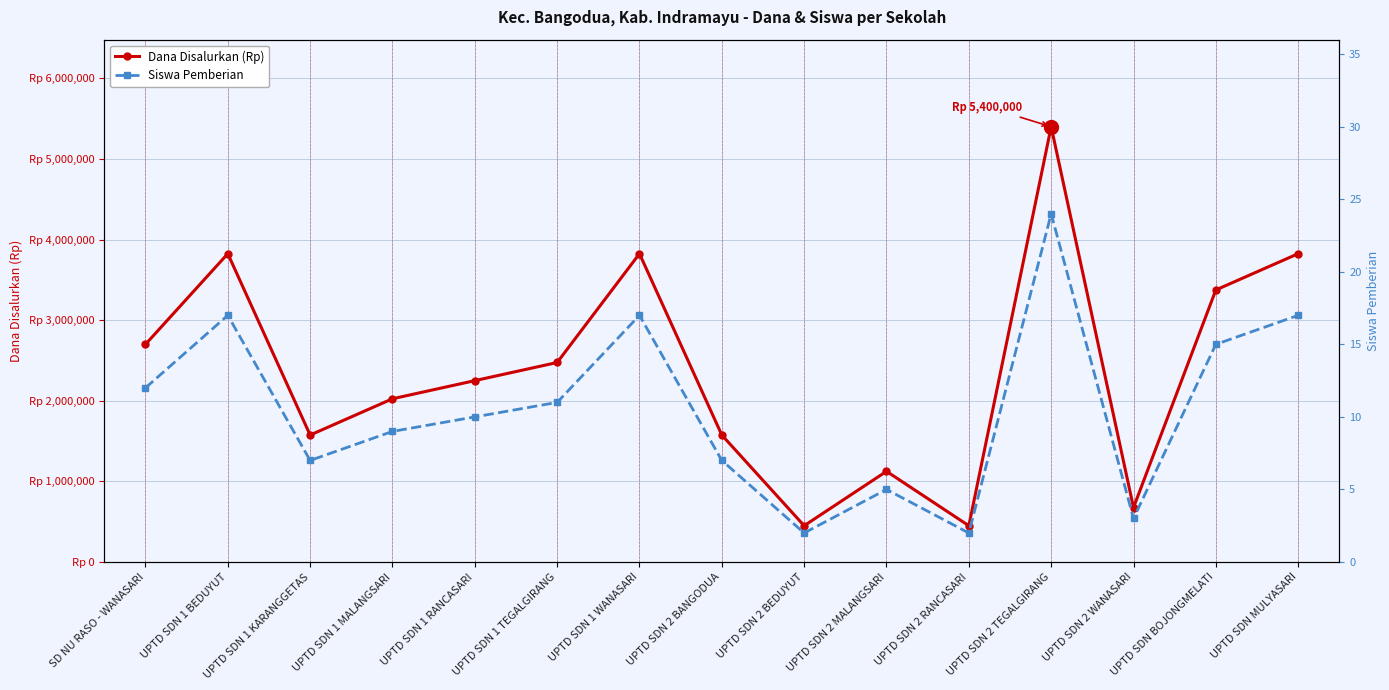

What is the lowest value of the Siswa Pemberian series?

2